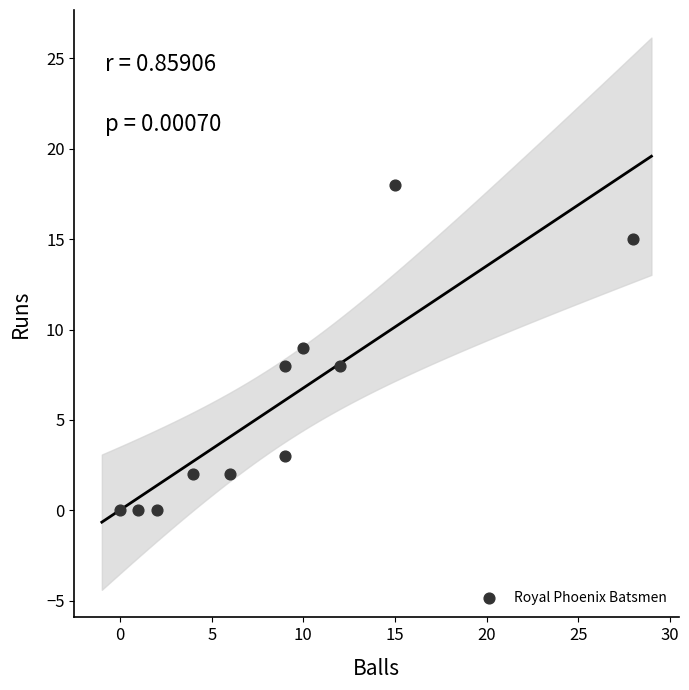

What is the range of Y values (max minus min)?

18